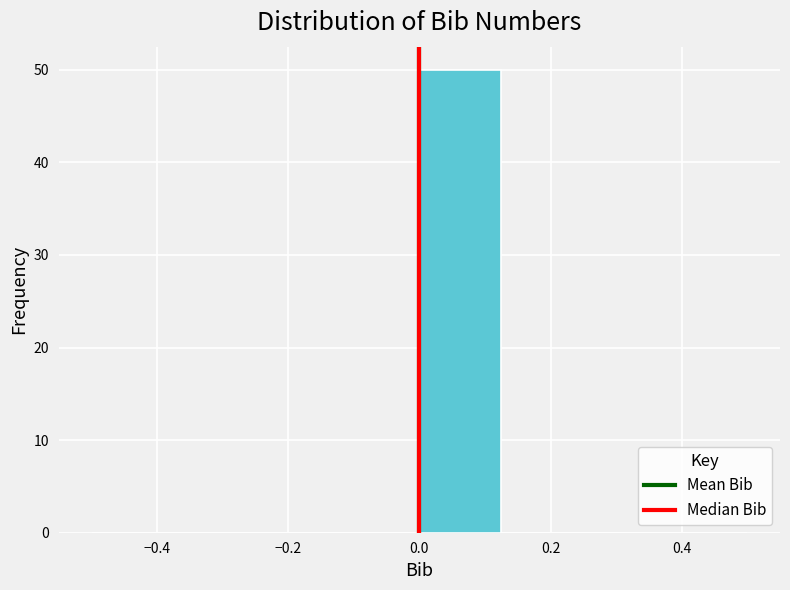

Which range on the x-axis has the tallest bar?

0.000 to 0.125